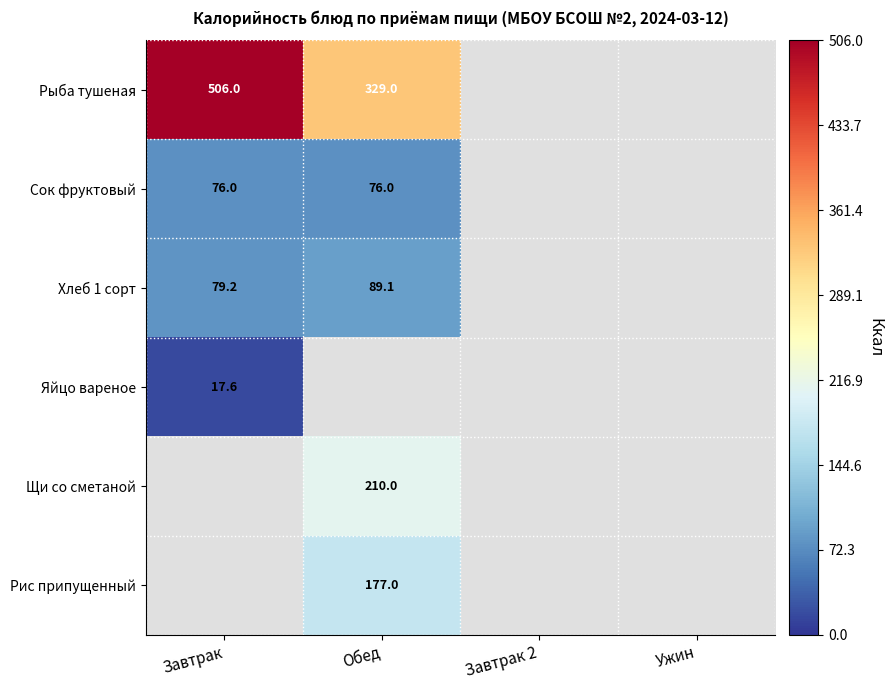

At which category does the chart reach its minimum across all series?

Завтрак